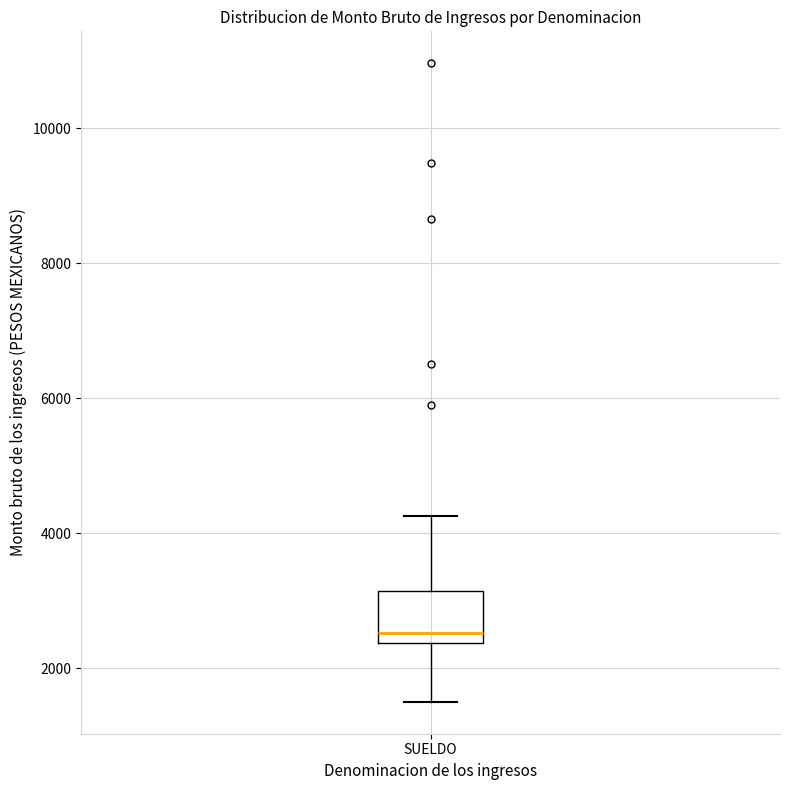

Read this box plot against the y-axis: the position of the median line, the range covered by the box, and the ends of both whiskers. The values are not printed on the chart, so give them approximately, as read against the axis.

median 2600, box 2400 to 3200, whiskers 1600 to 4200